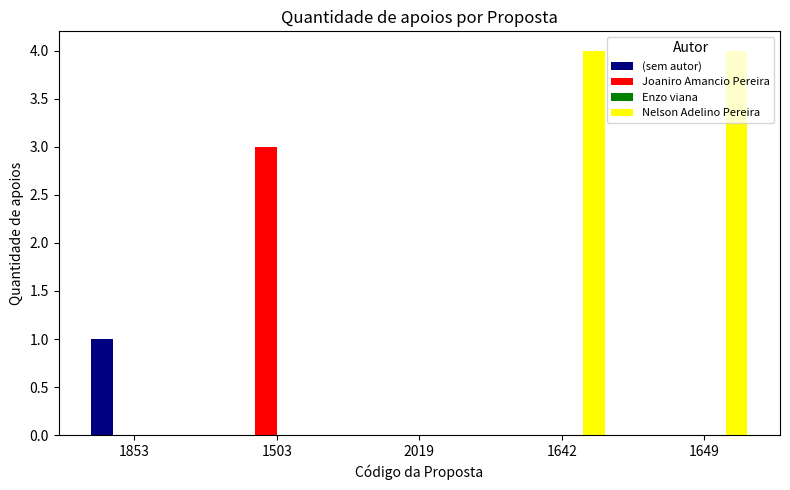

Which series has the widest spread of values?

Nelson Adelino Pereira